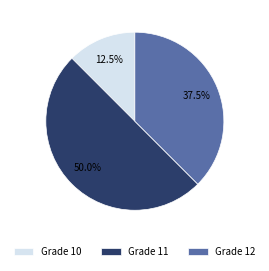

What percentage is NOT represented by Grade 12?

62.5%